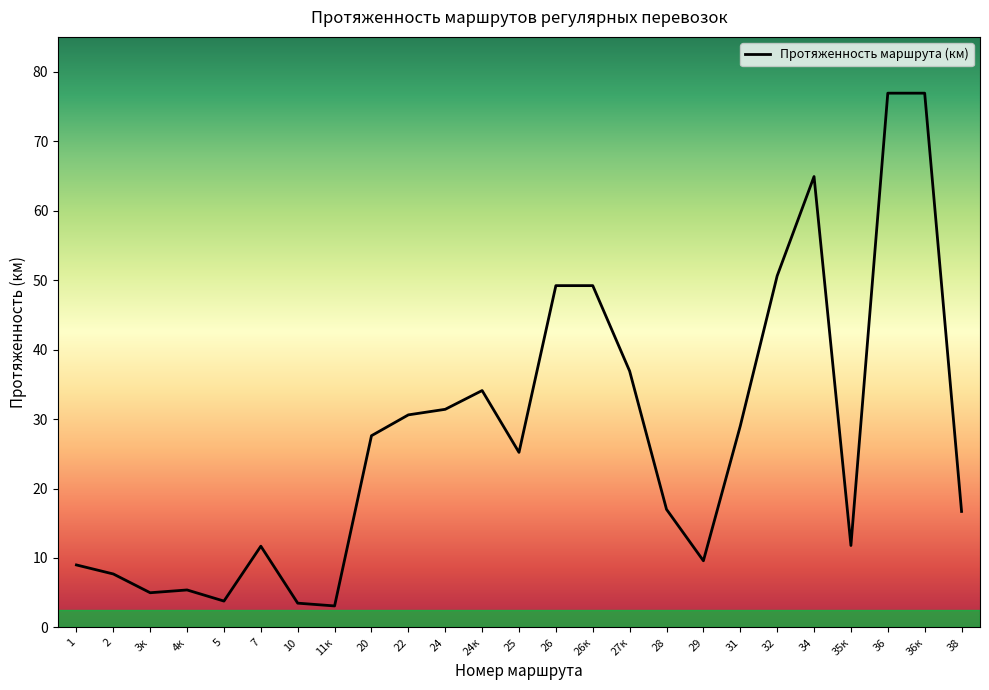

What is the greatest value displayed?

76.9